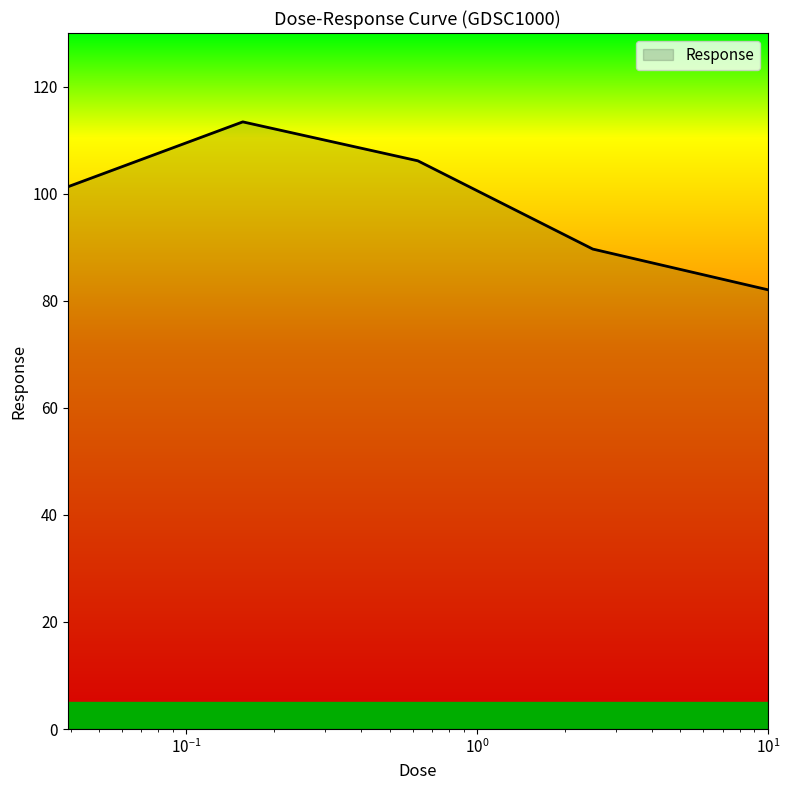

What is the difference between the second highest and minimum values?

24.1